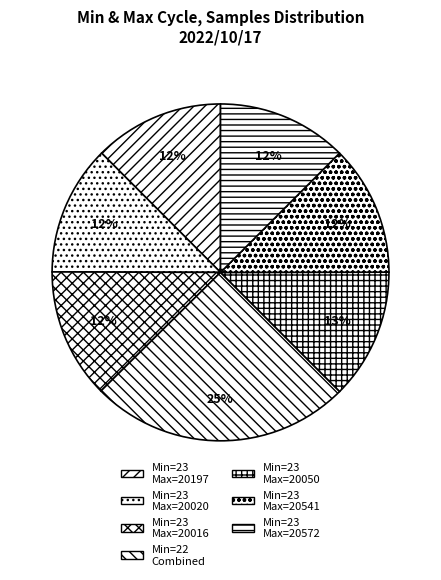

How many slices are in this pie chart?

7